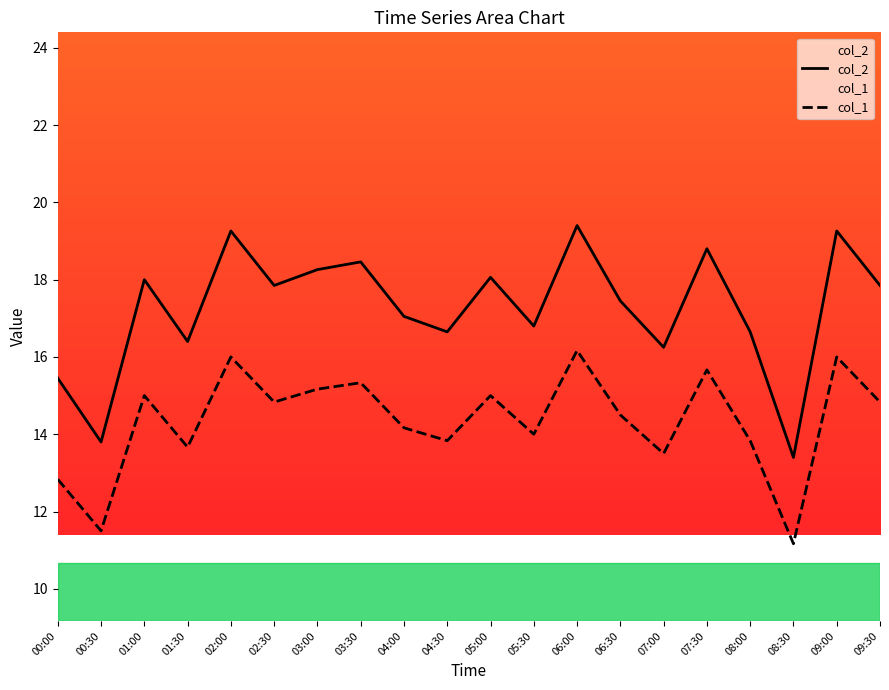

What is the average value of the col_2 series?

17.3